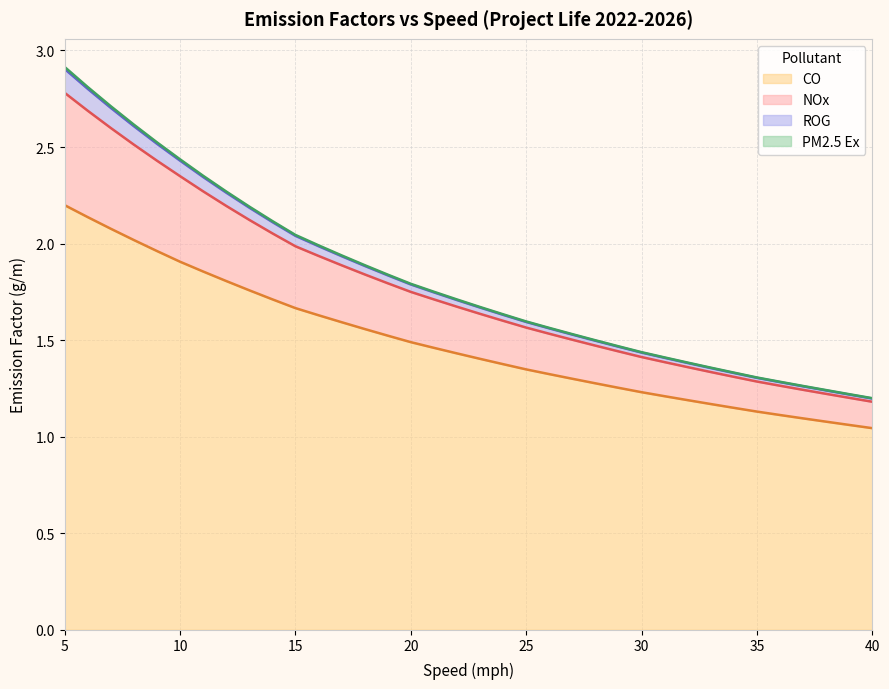

Between 6 and 5, which is larger?

5